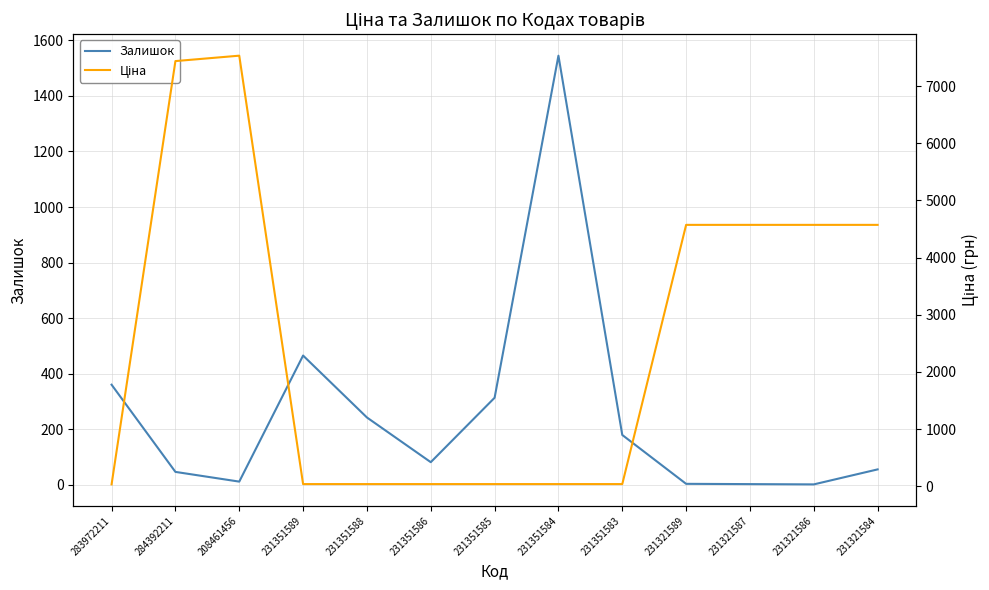

Rank the categories by Ціна value from lowest to highest.

283972211, 231351589, 231351588, 231351586, 231351585, 231351584, 231351583, 231321589, 231321587, 231321586, 231321584, 284392211, 208461456